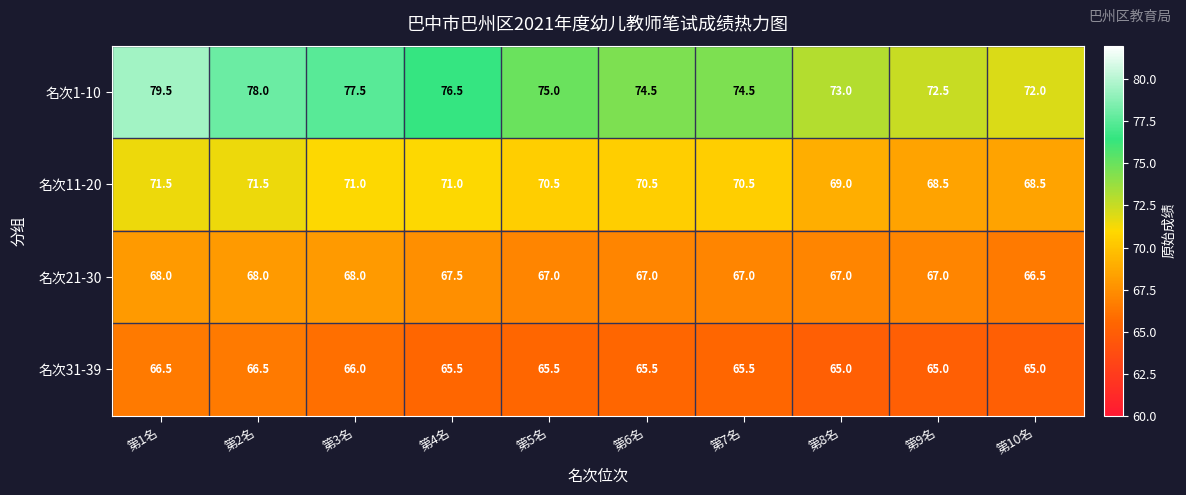

At how many categories does at least one series exceed 76?

4